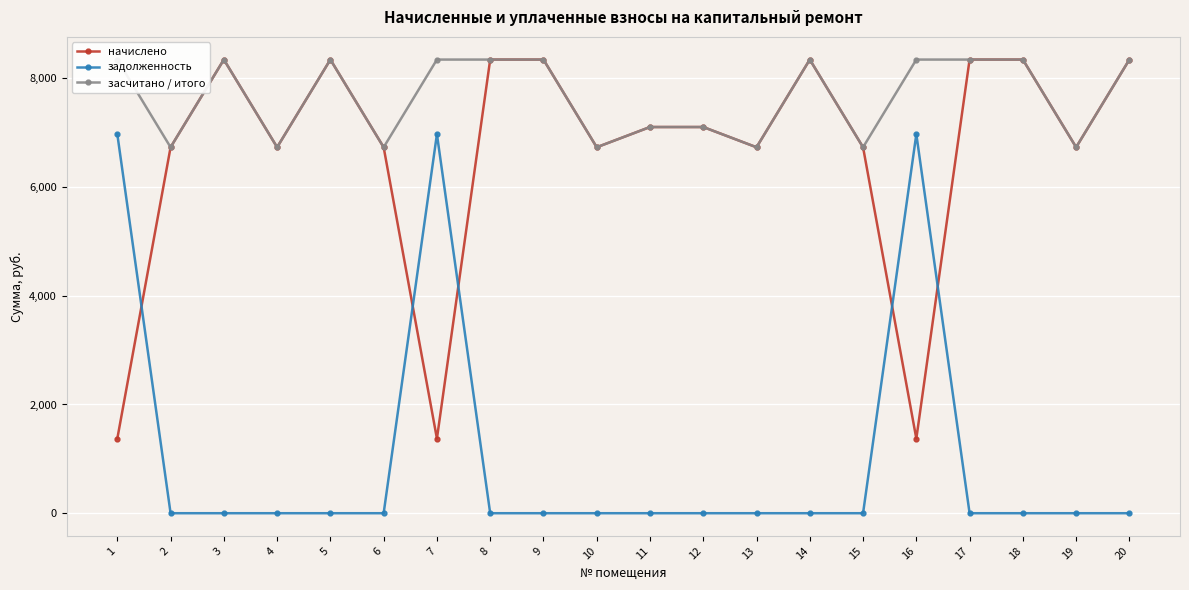

Between 4 and 2, which is larger?

4